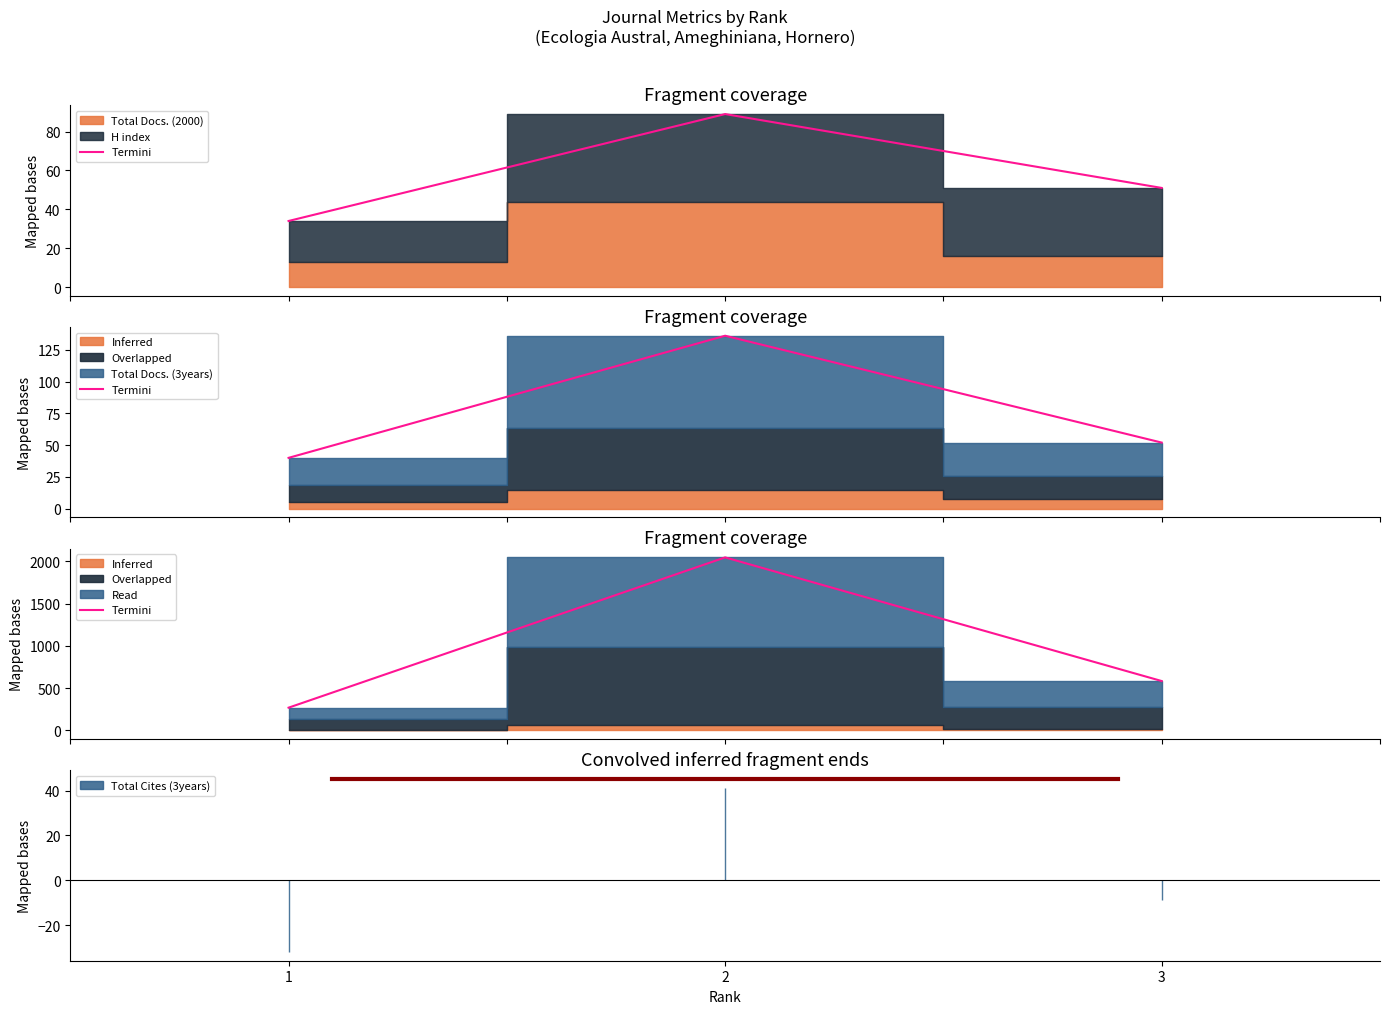

Rank the categories by value from lowest to highest.

1, 3, 2